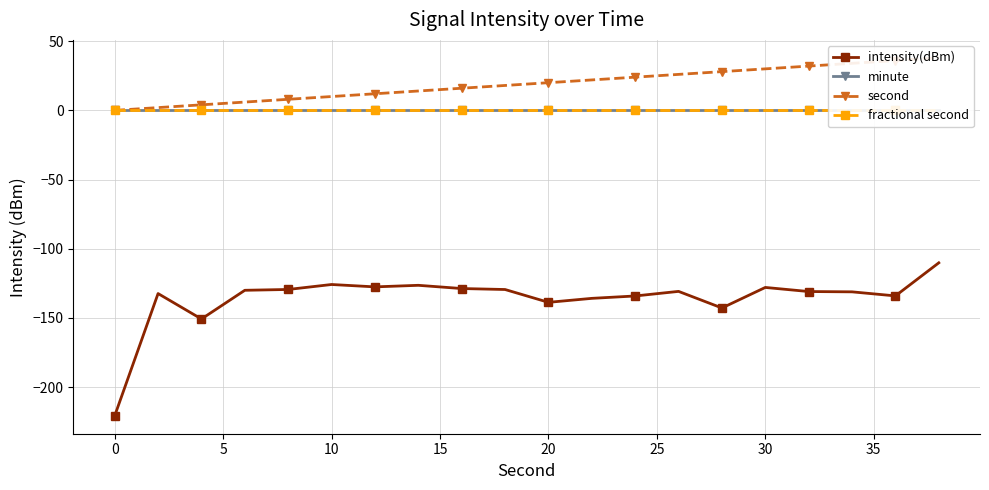

What is the minimum value for intensity(dBm)?

-220.8